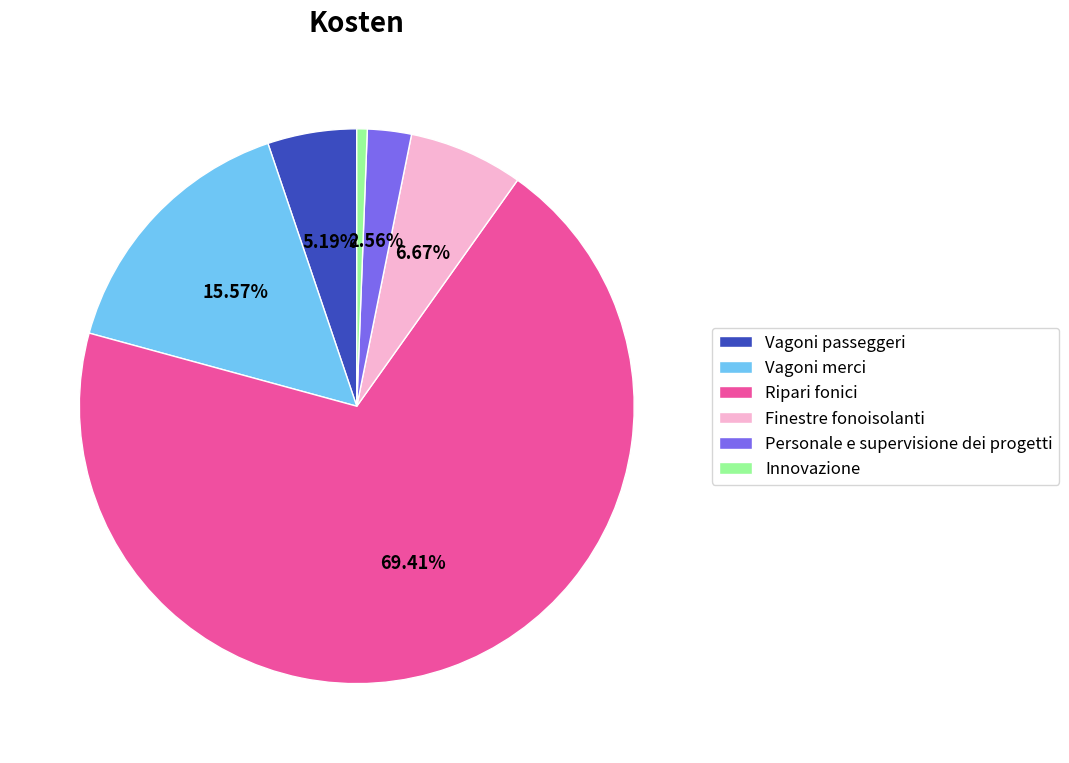

Which slice represents more than half of the pie?

Ripari fonici